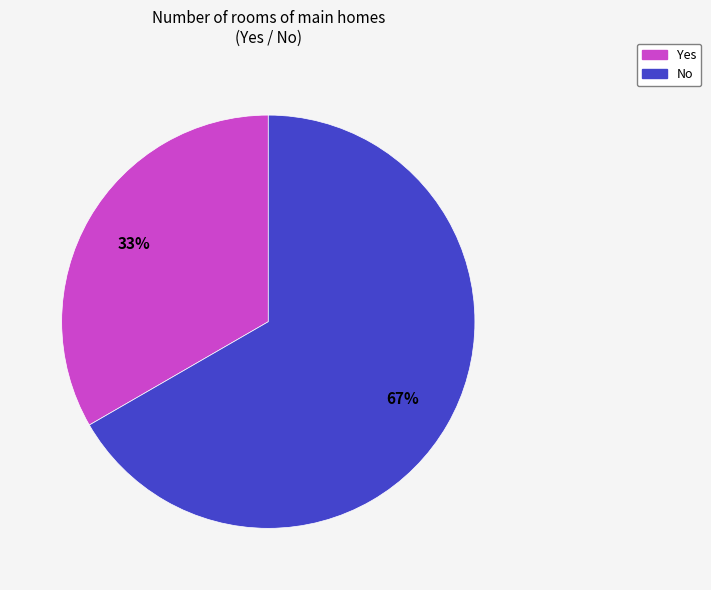

True or false: No accounts for 67% of the total.

True